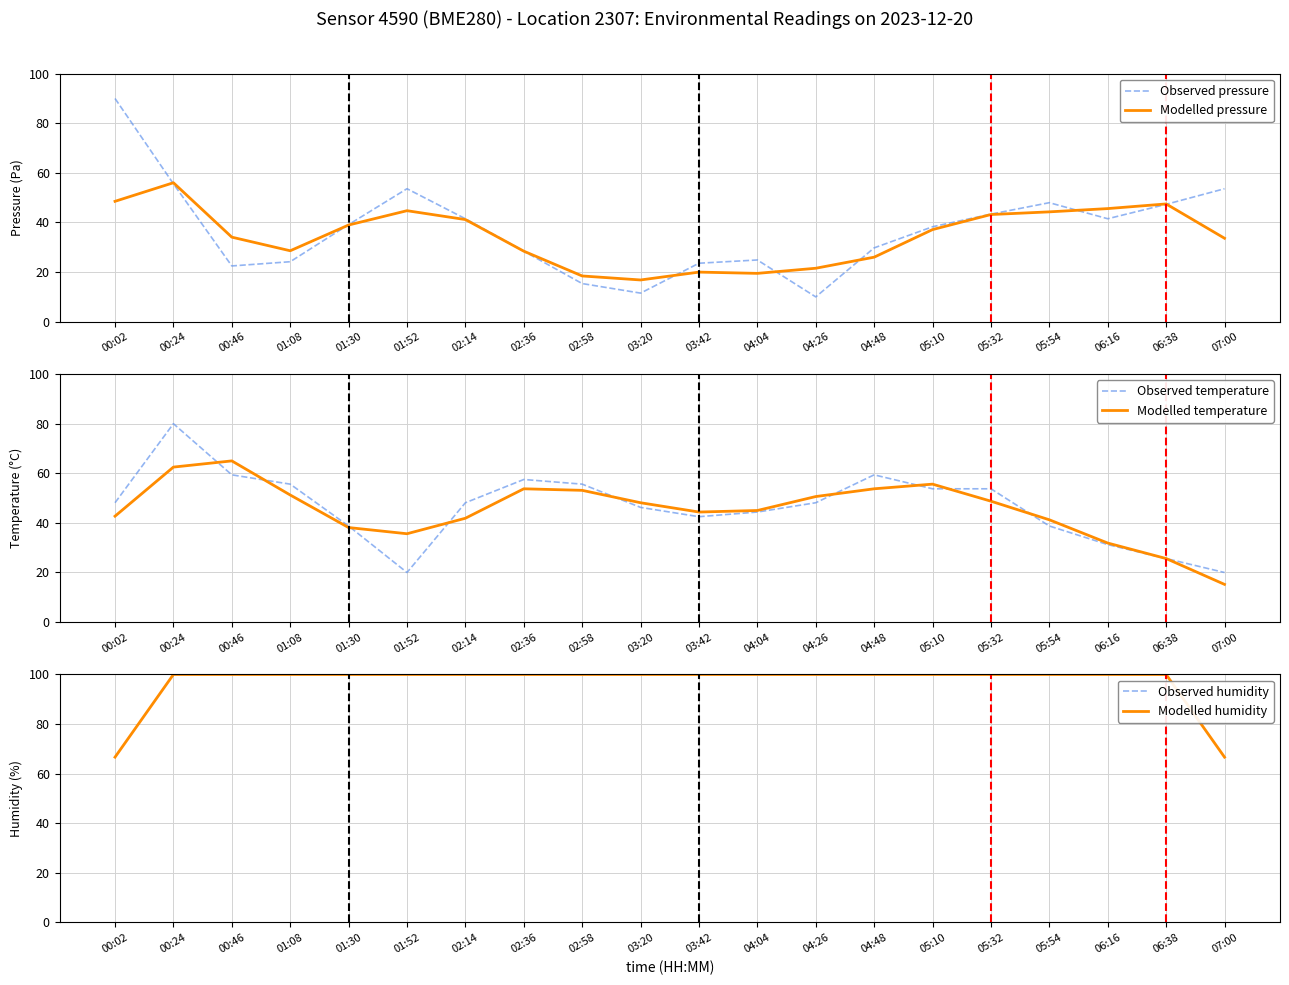

At 03:42, list the series in order from largest to smallest.

Observed humidity, Modelled humidity, Modelled temperature, Observed temperature, Observed pressure, Modelled pressure